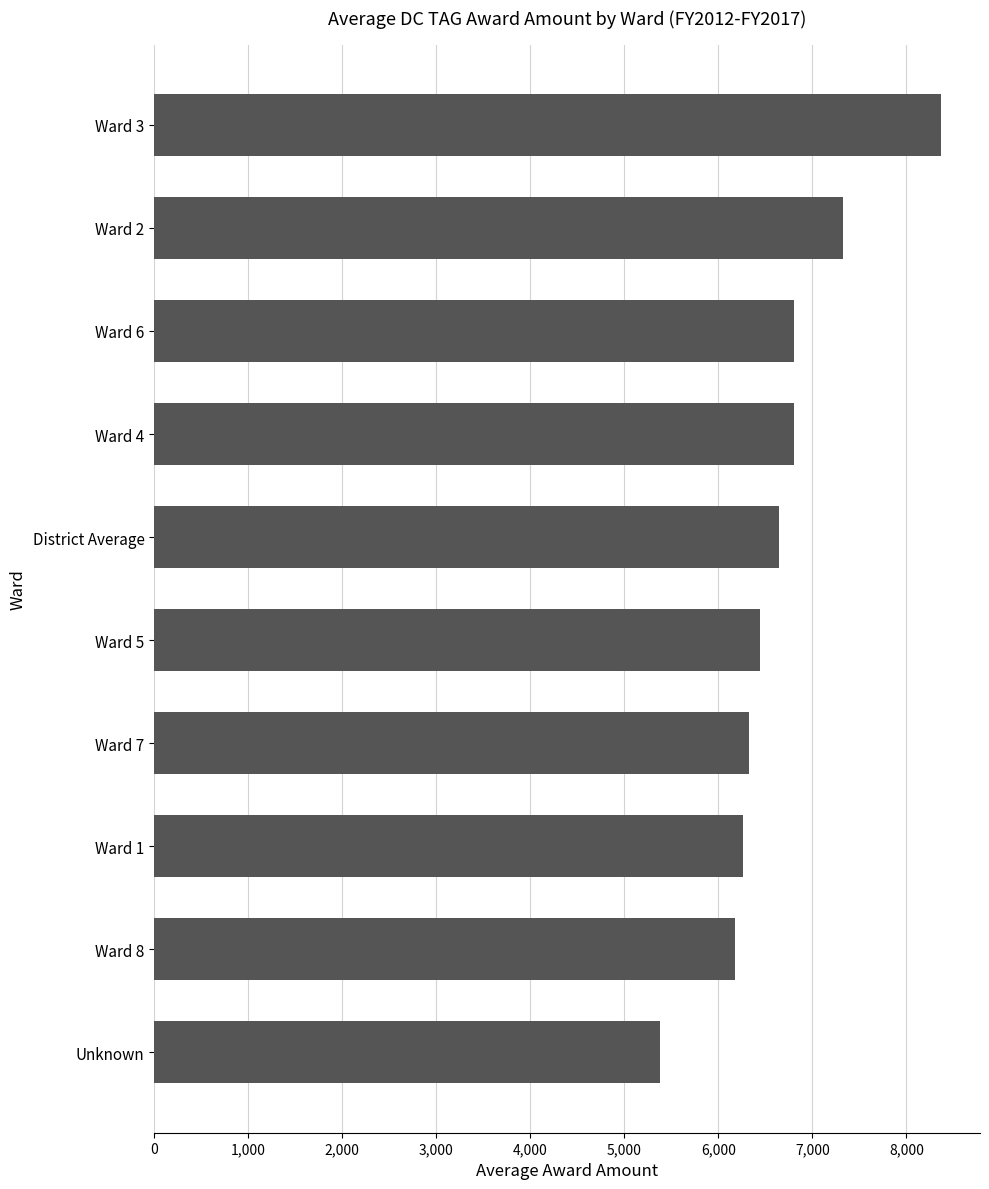

What is the difference between the maximum and minimum values?

2980.4